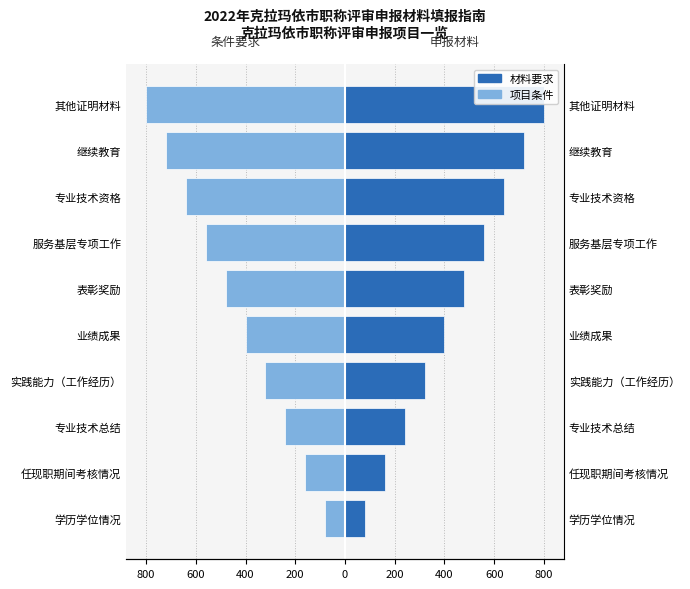

Are the bars grouped side by side (vs. stacked)?

Yes